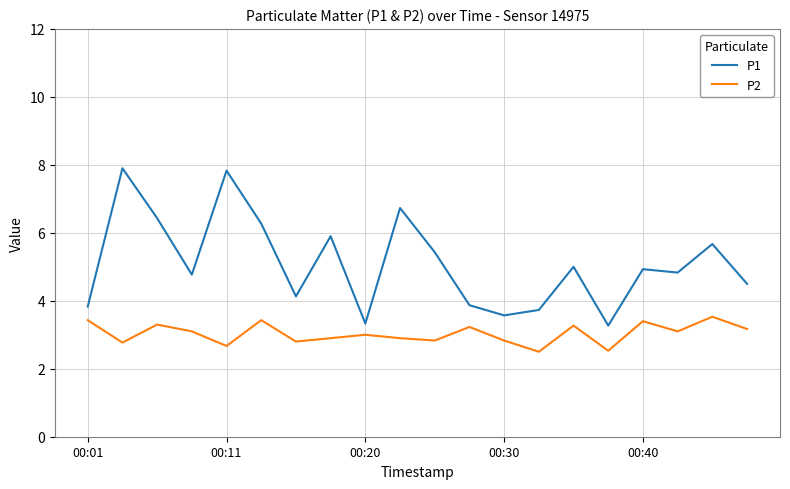

Rank the series by their maximum value, from highest to lowest.

P1, P2